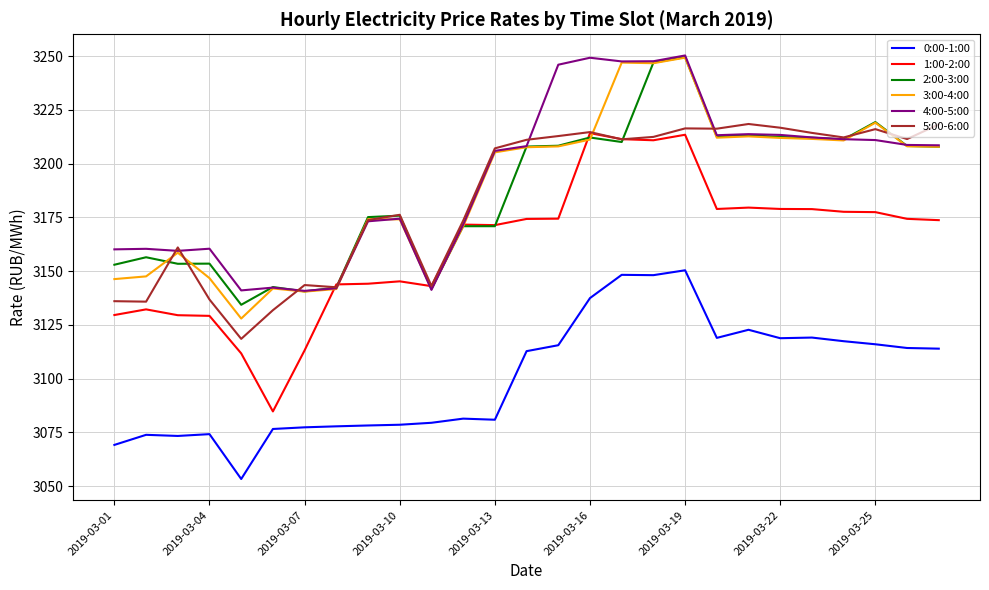

True or false: 4:00-5:00 has more than 2 interior local peaks.

True